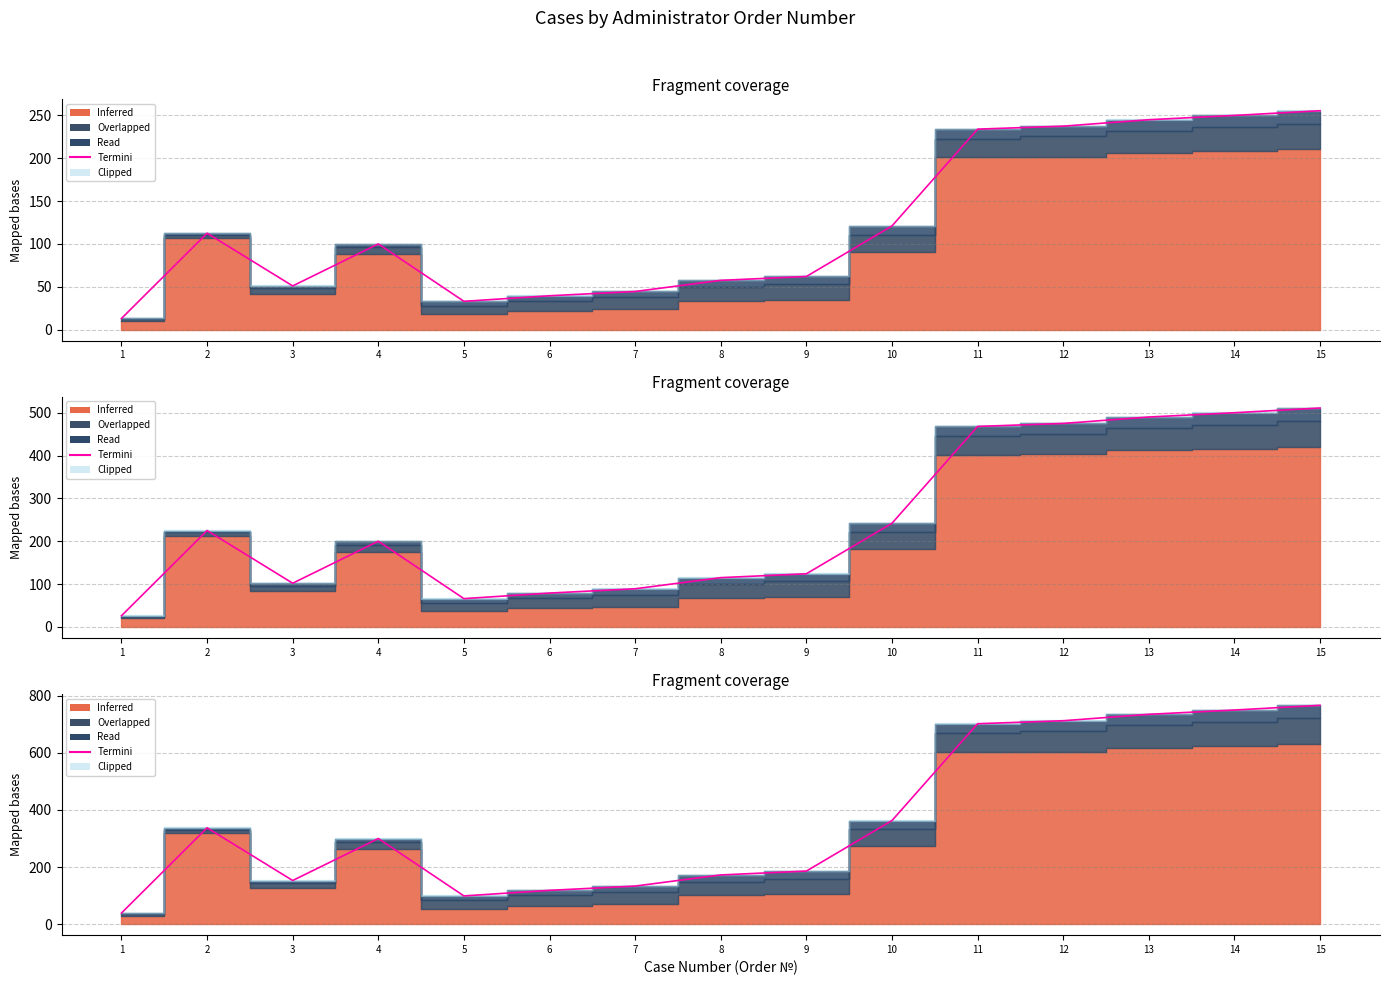

Reading right to left, transcribe all the data shown in this chart.

15=766.5	14=750.0	13=735.0	12=712.5	11=702.0	10=363.0	9=186.0	8=172.5	7=133.5	6=118.5	5=99.0	4=300.0	3=153.0	2=337.5	1=39.0